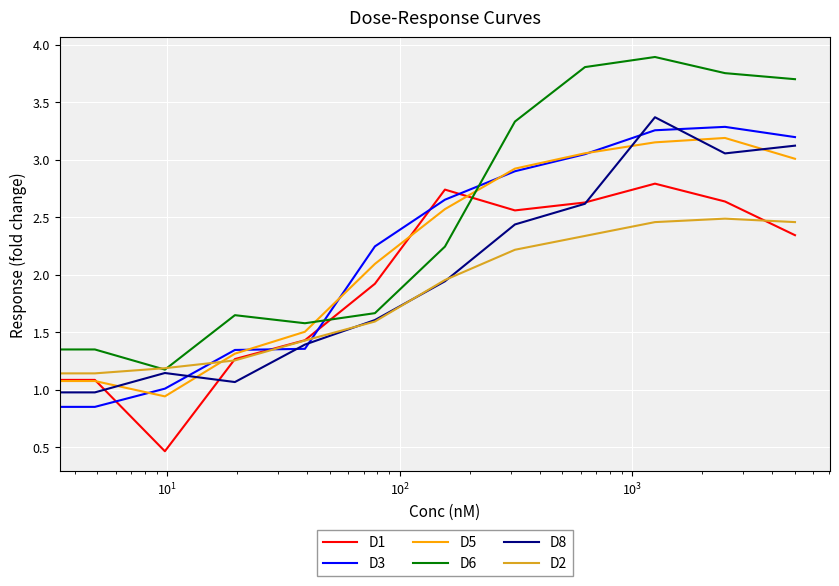

Which series has the widest spread of values?

D6